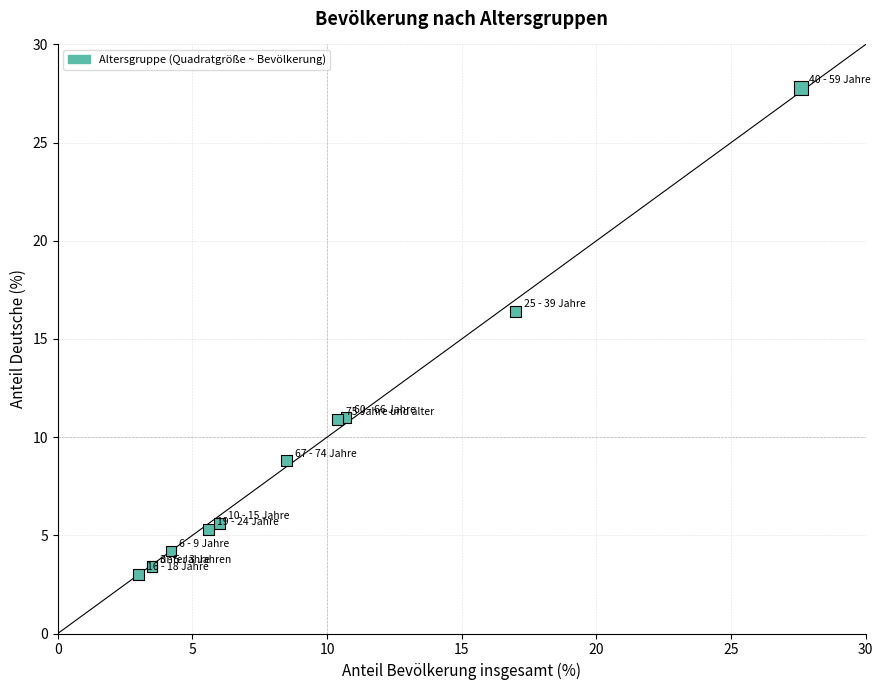

What Y value in the scatter plot is closest to 15?

16.4